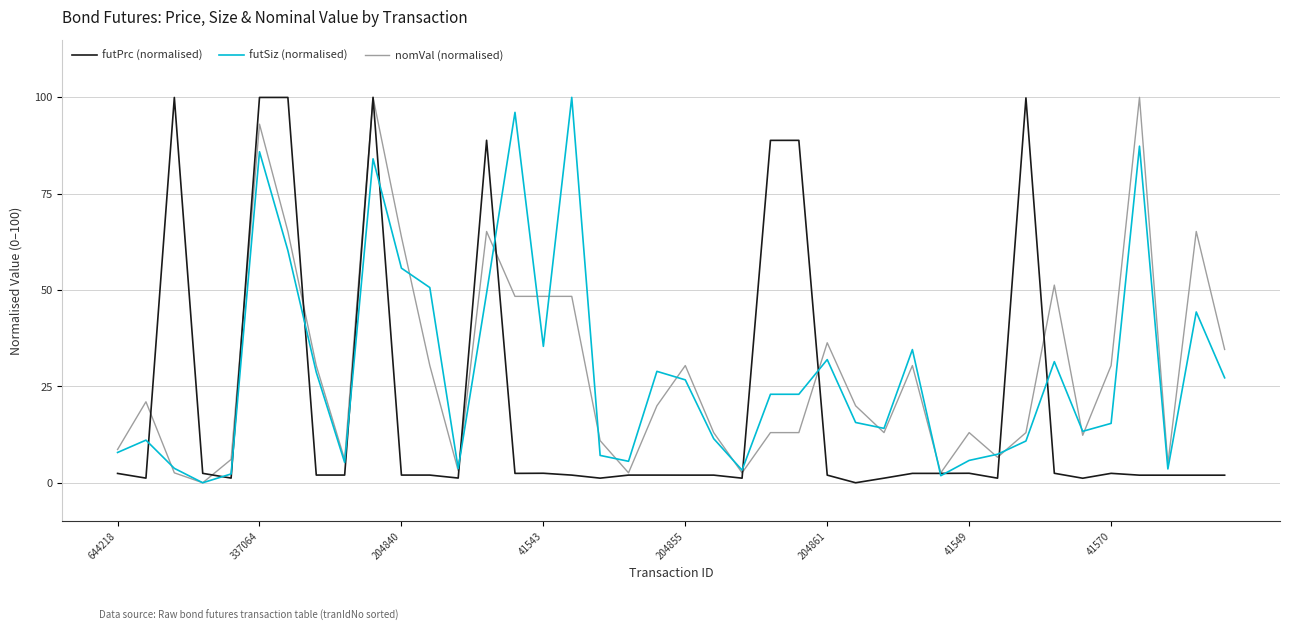

What is the highest value of the futSiz (normalised) series?

100.0